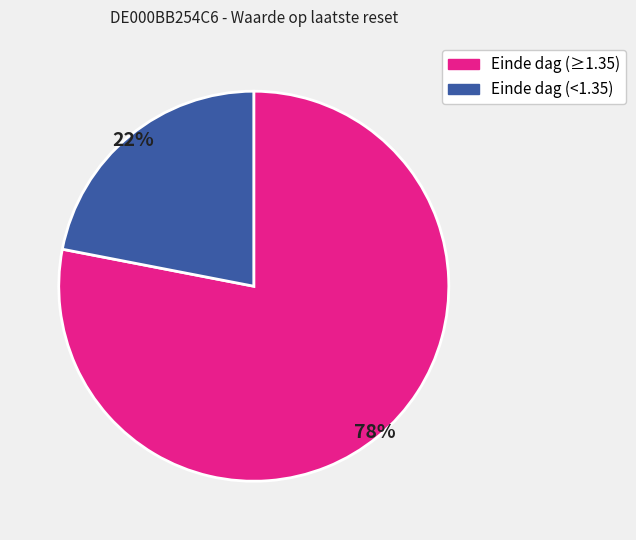

Approximately how many times larger is the value at Einde dag (<1.35) compared to Einde dag (≥1.35)?

0.3